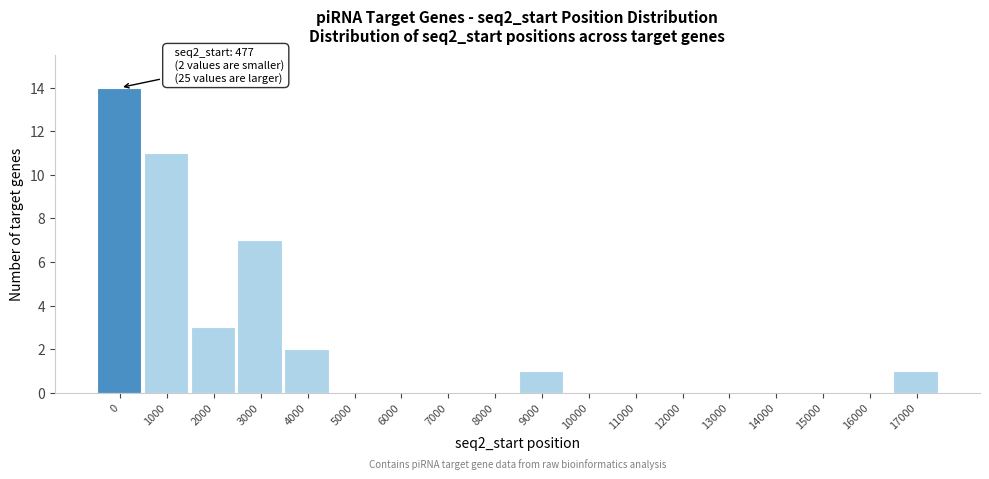

Reading right to left, transcribe all the data shown in this chart.

17000=1	16000=0	15000=0	14000=0	13000=0	12000=0	11000=0	10000=0	9000=1	8000=0	7000=0	6000=0	5000=0	4000=2	3000=7	2000=3	1000=11	0=14